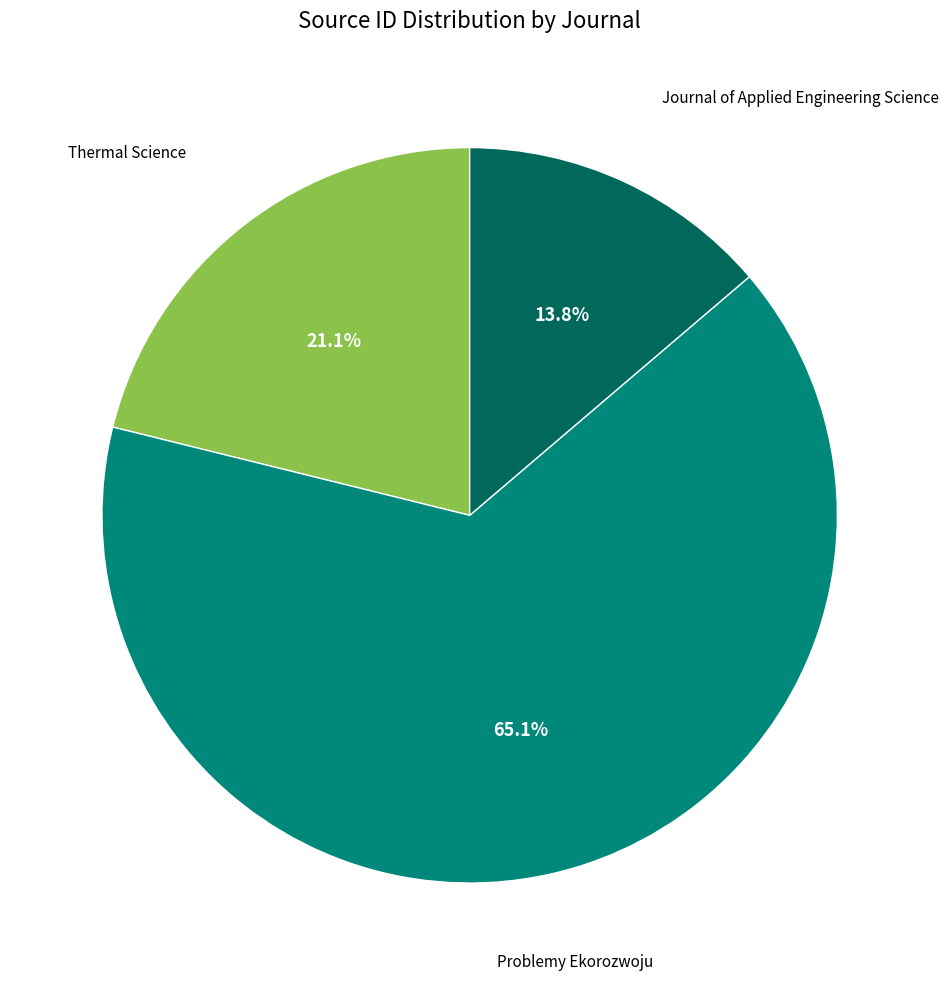

Is it true that Journal of Applied Engineering Science is 24% of the pie?

False